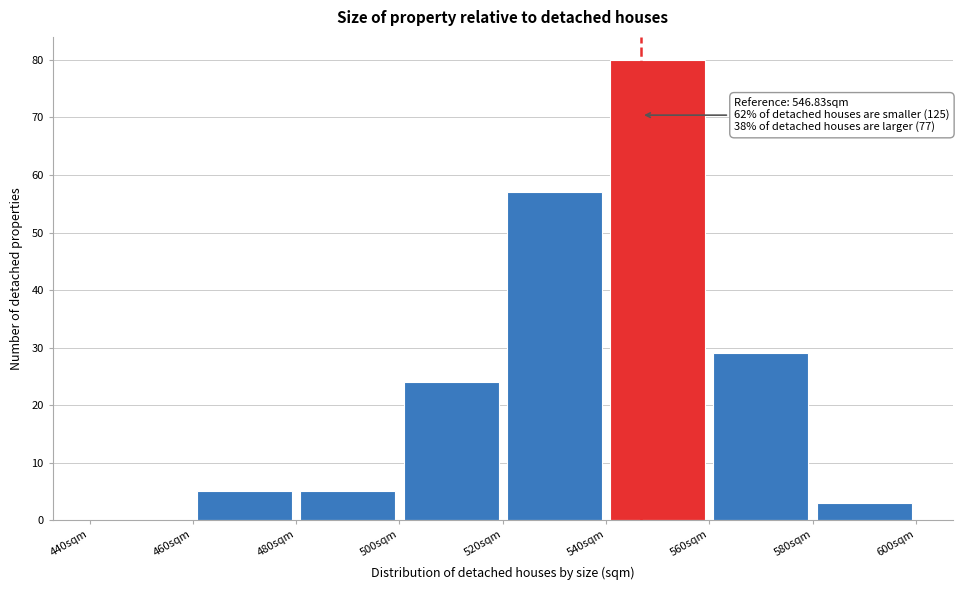

Over which range of the x-axis is the bar tallest?

540 to 560